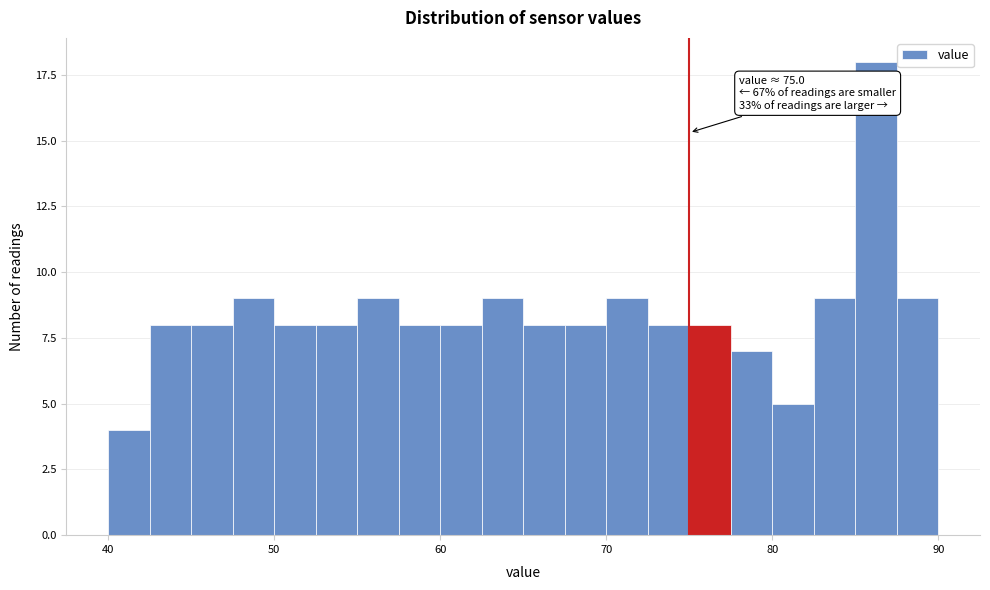

Read against the x-axis, roughly where is the centre of the tallest bar?

86